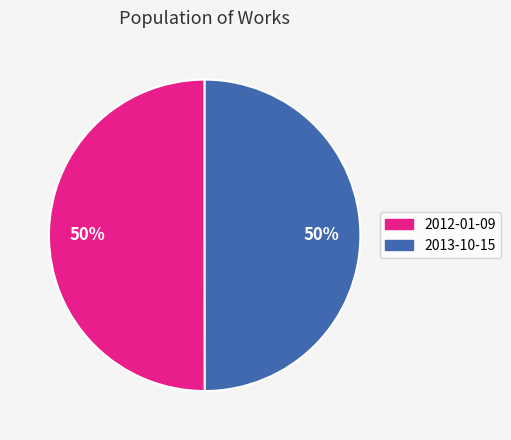

Is it true that 2013-10-15 is 60% of the pie?

False